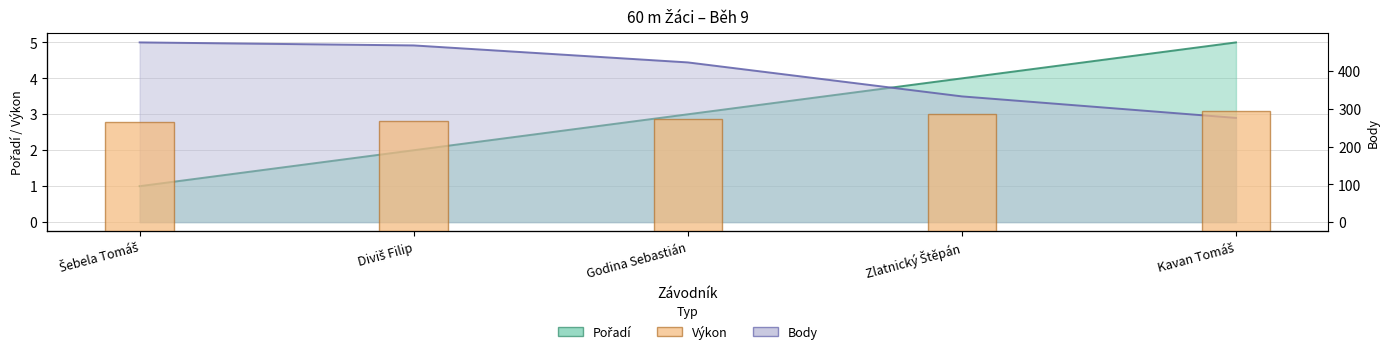

Does the chart contain any negative values?

No